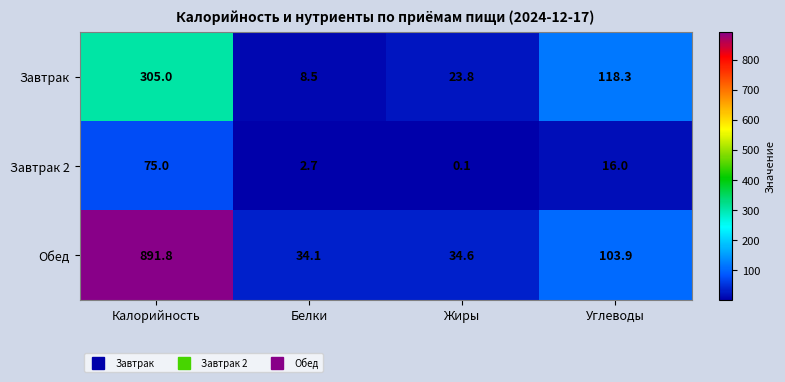

What is the sum of all Завтрак values?

455.6